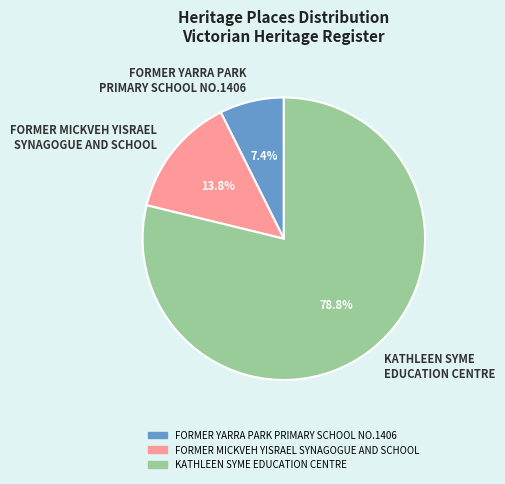

Rank the categories by value from lowest to highest.

FORMER YARRA PARK PRIMARY SCHOOL NO.1406, FORMER MICKVEH YISRAEL SYNAGOGUE AND SCHOOL, KATHLEEN SYME EDUCATION CENTRE